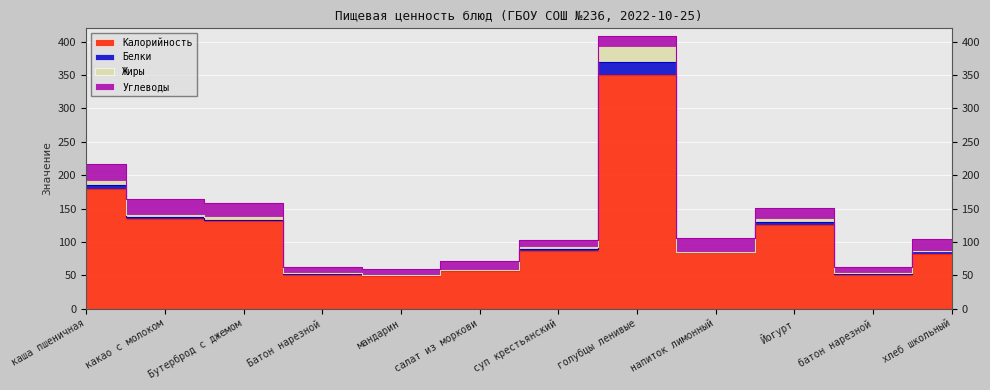

Is it true that Калорийность equals 82 at хлеб школьный?

True